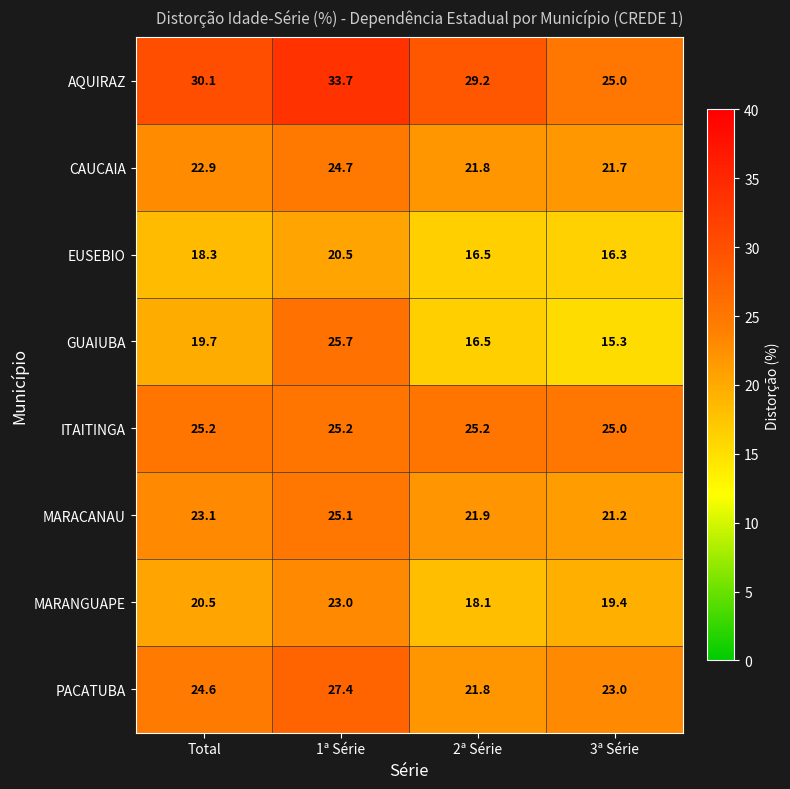

What is the maximum value shown in the chart?

33.7